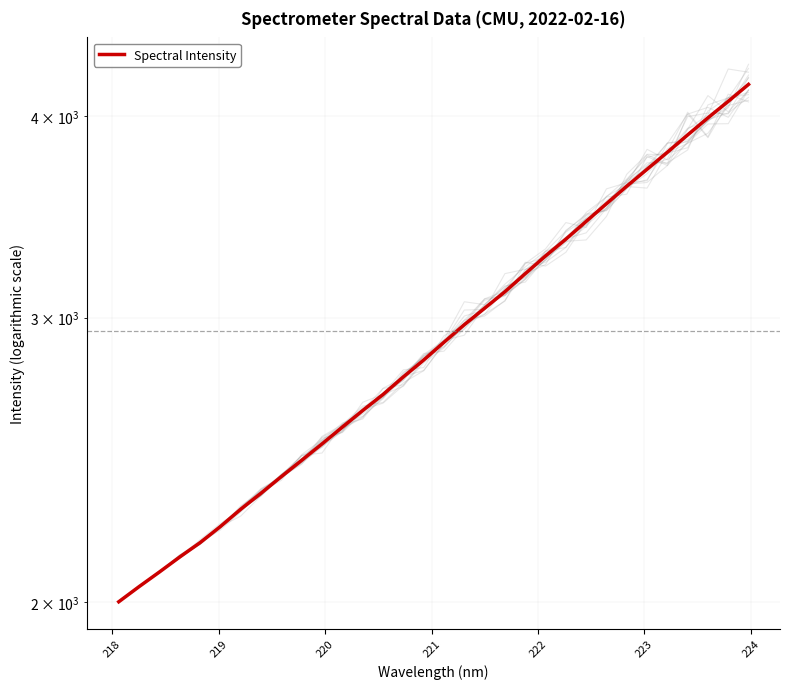

Count the number of categories in the chart.

32